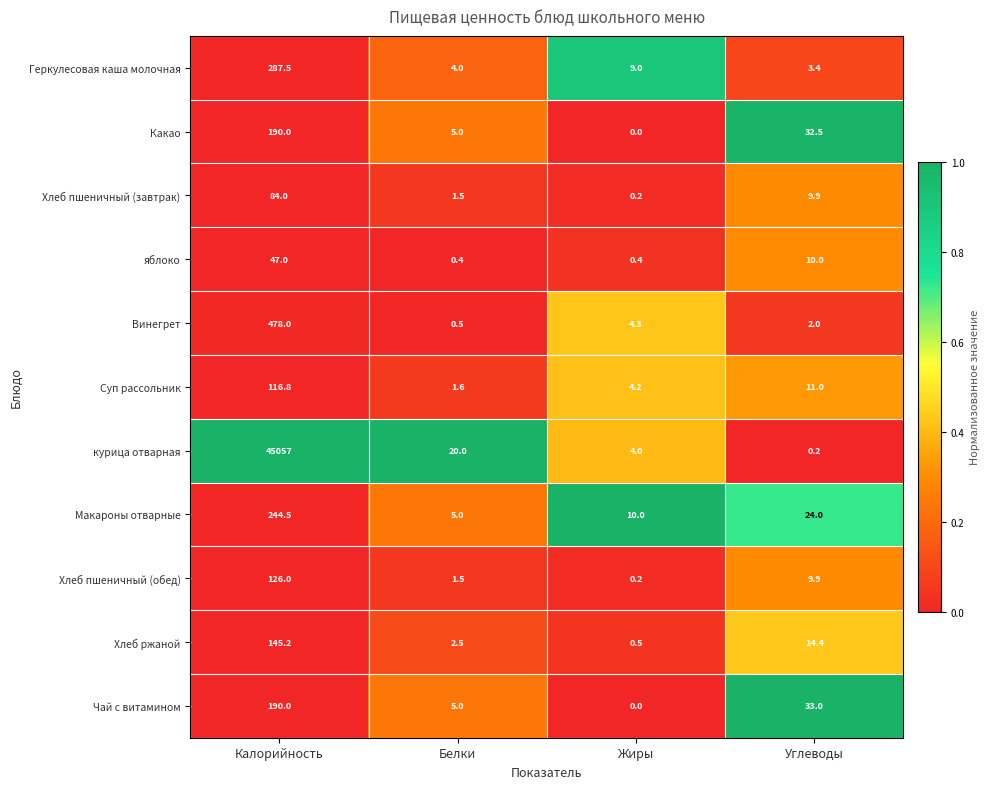

How many data points does each series have?

4